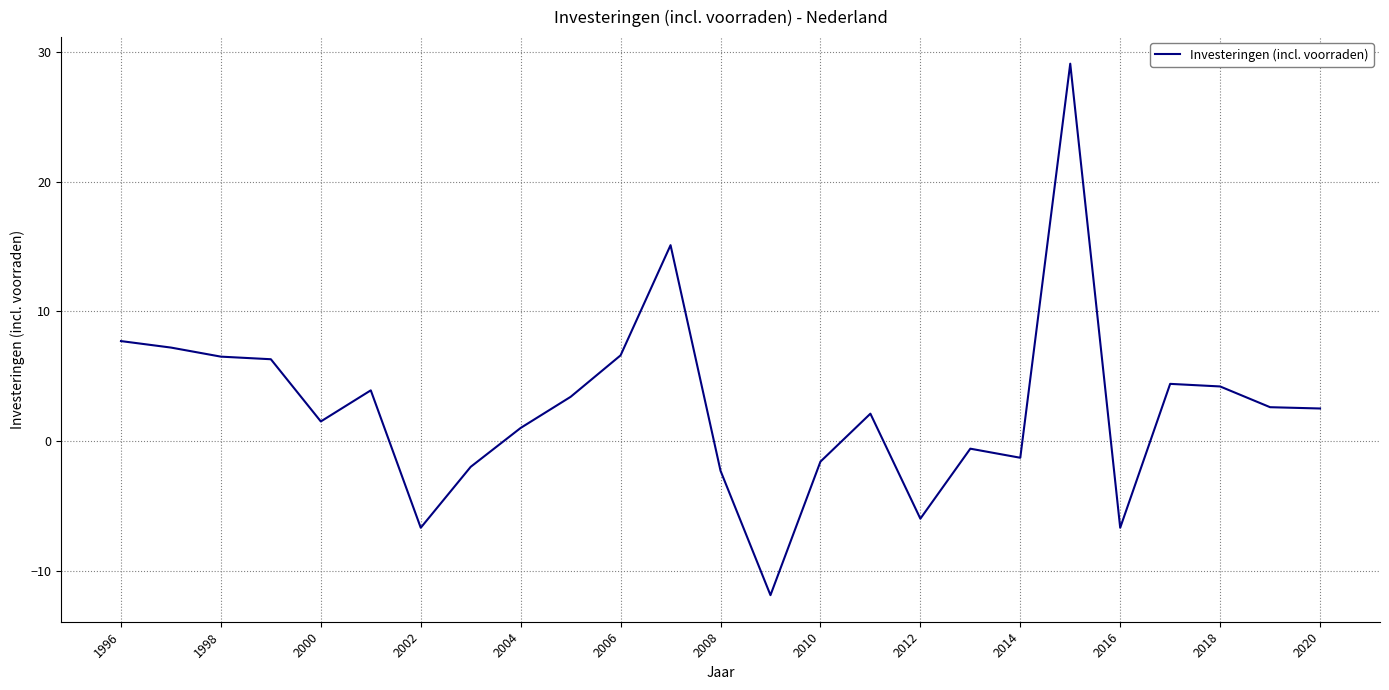

What is the maximum value shown in the chart?

29.1